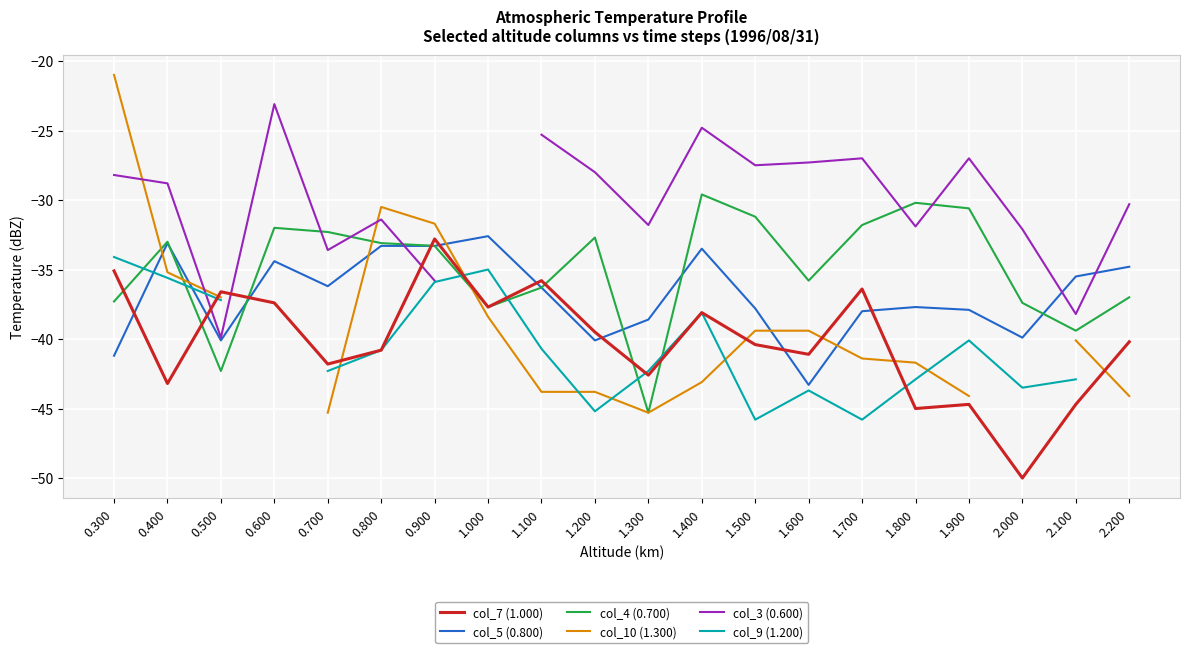

Where does the col_9 (1.200) series first go above -42?

0.300